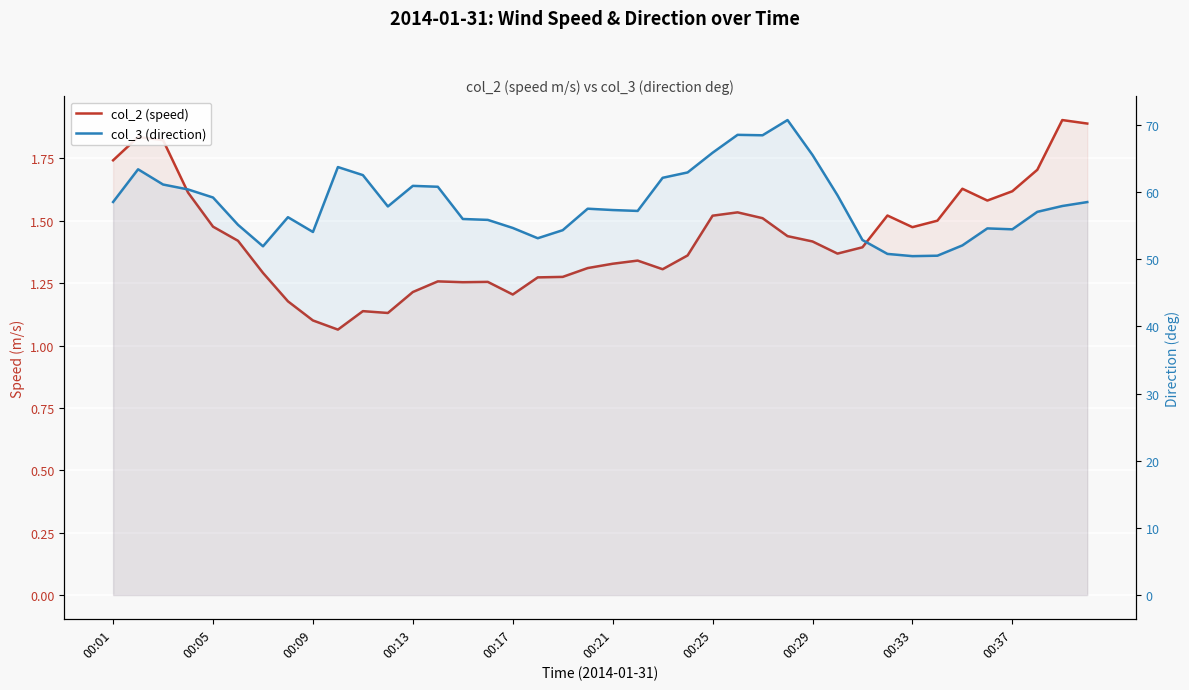

What is the approximate value of col_2 (speed) at 00:33?

1.5